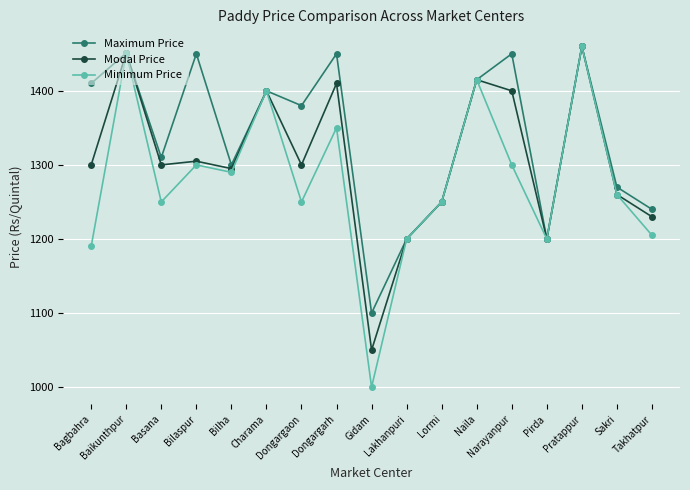

How many lines are shown in the chart?

3